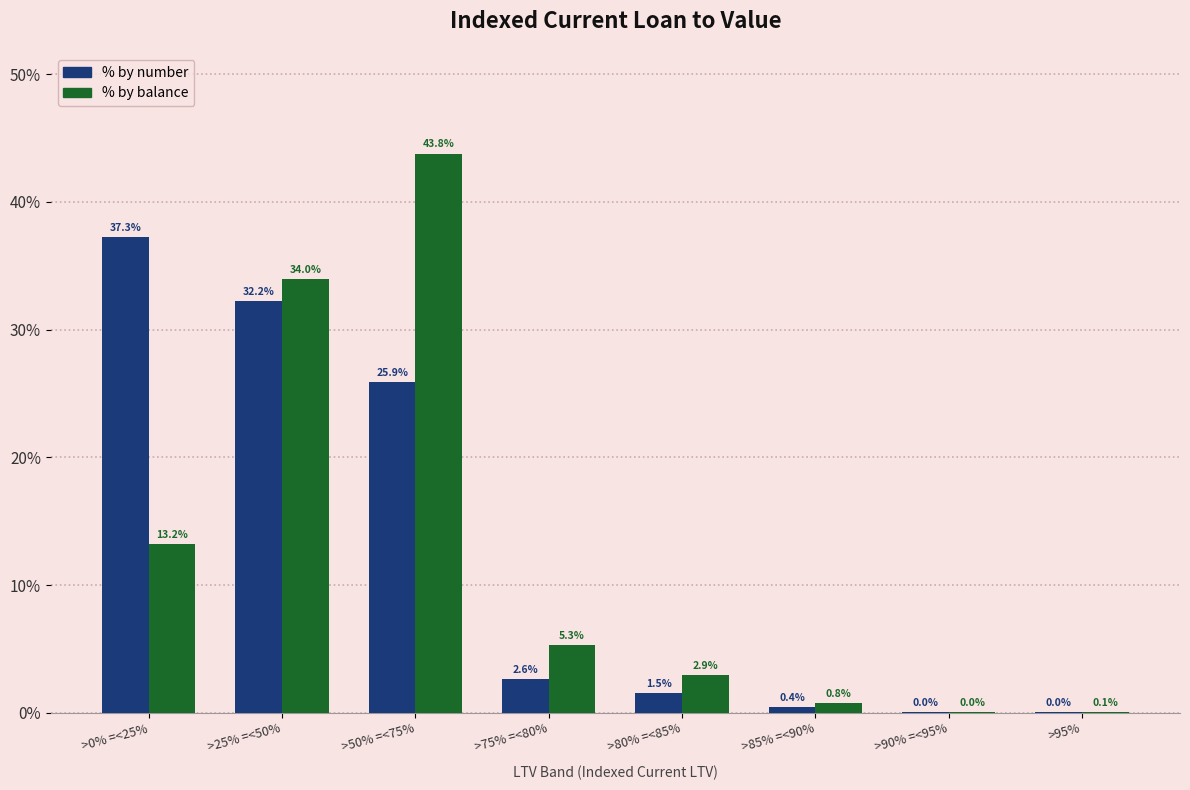

What is the average value of the % by number series?

12.5